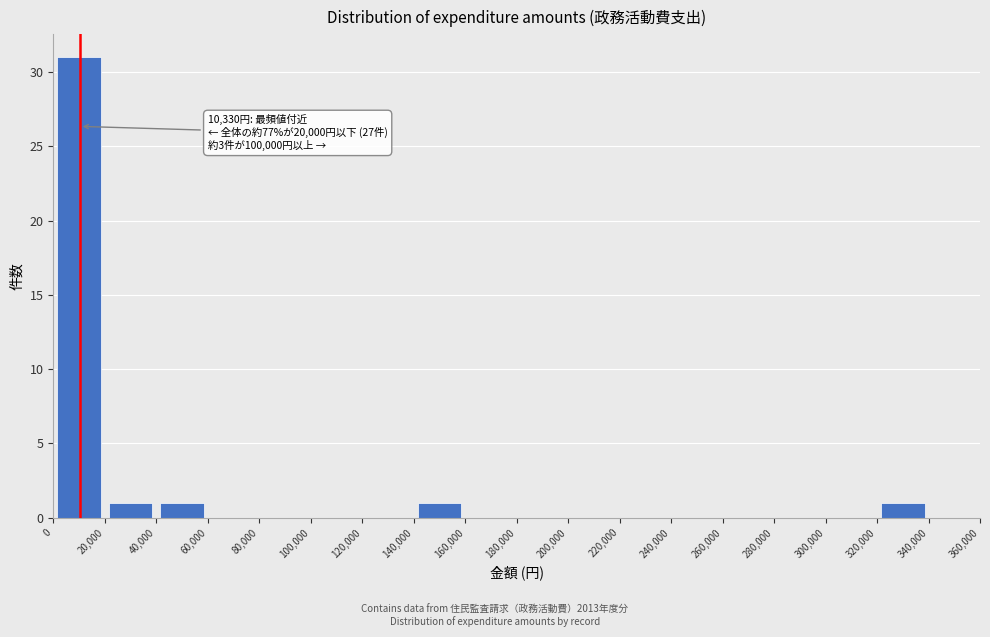

Over which range of the x-axis is the bar tallest?

0 to 20,000